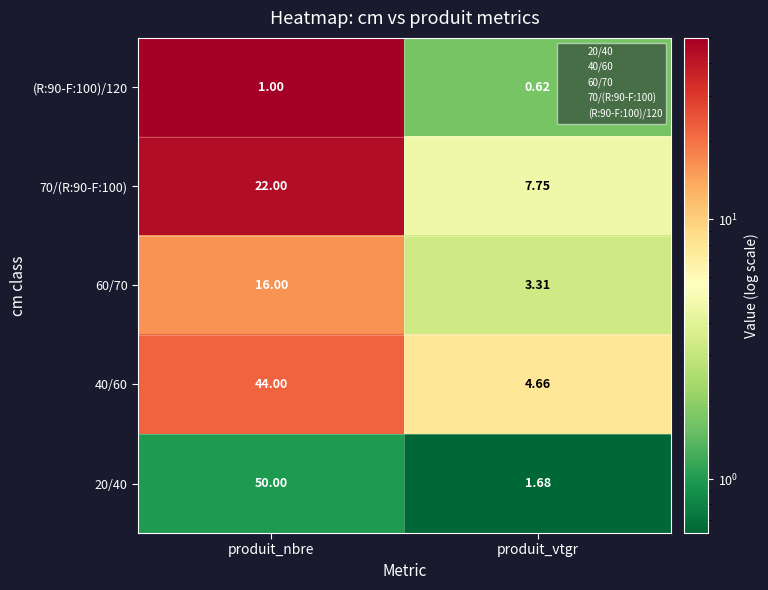

At how many categories does at least one series exceed 42?

1